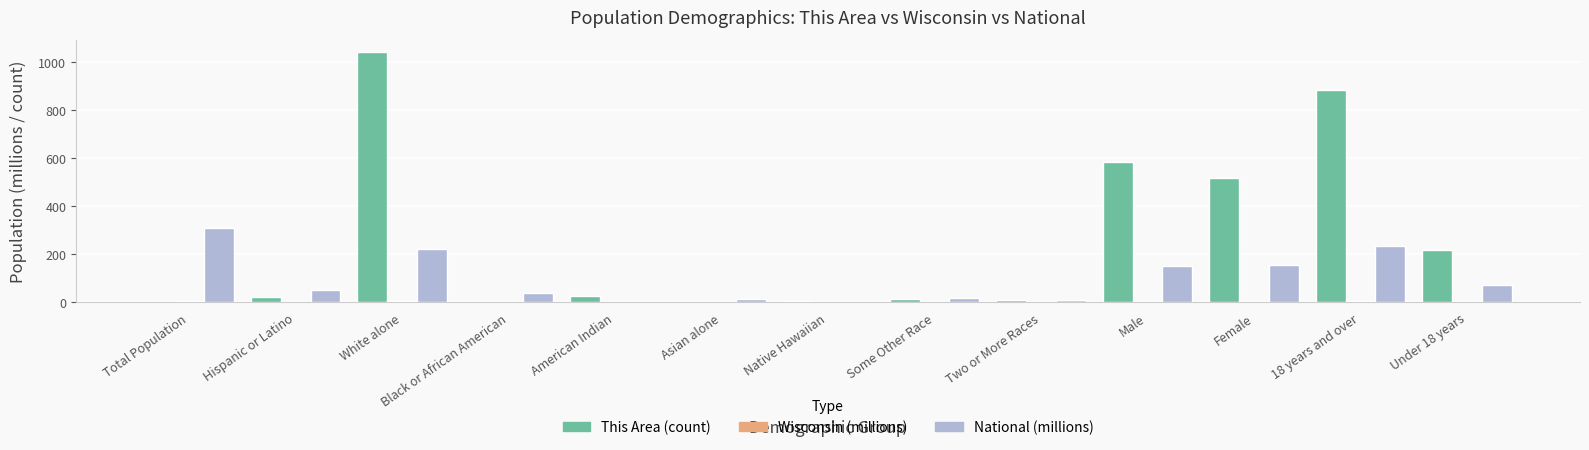

At which category is the sum across all series the highest?

White alone